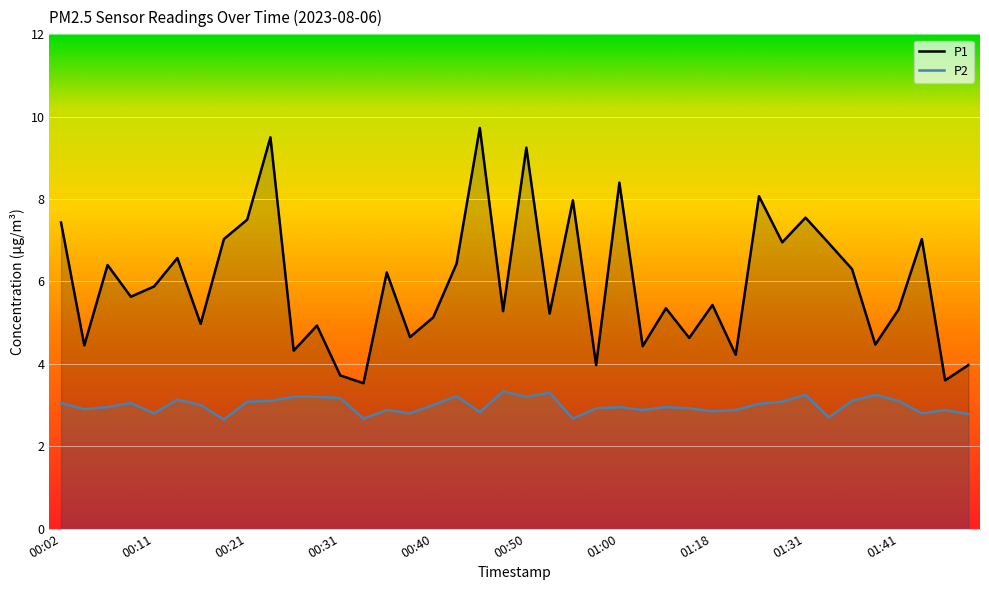

Count the number of categories in the chart.

40